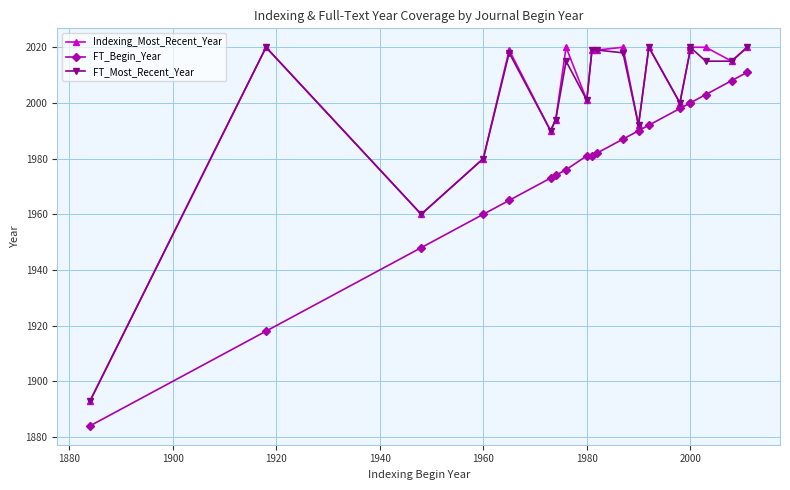

Which series has the largest range (max minus min)?

Indexing_Most_Recent_Year